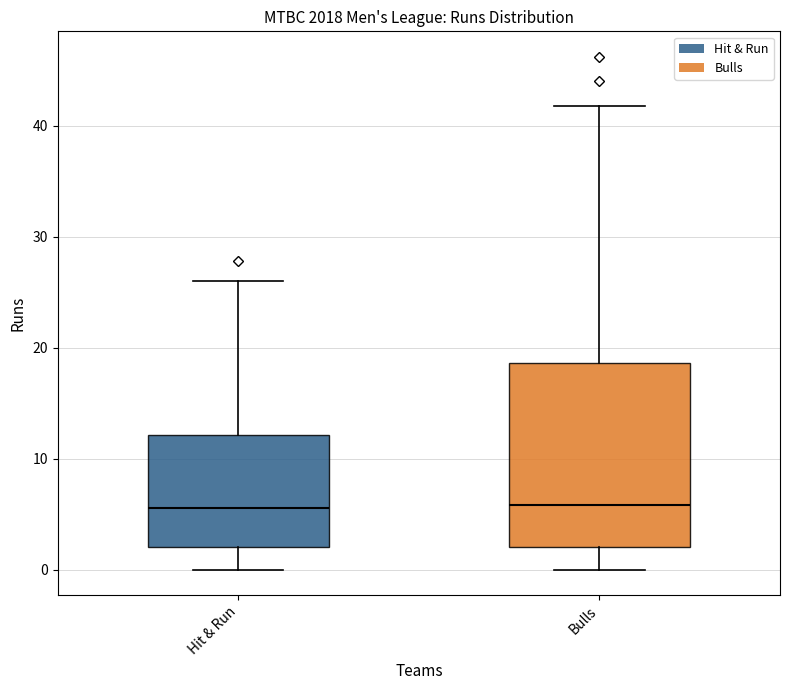

Reading left to right, transcribe this box plot: for each box, give where its median line is, the range the box spans, and where its two whiskers end, as read against the y-axis. The values are not printed on the chart, so give them approximately, as read against the axis.

Hit & Run: median 6, box 2 to 12, whiskers 0 to 26
Bulls: median 6, box 2 to 19, whiskers 0 to 42